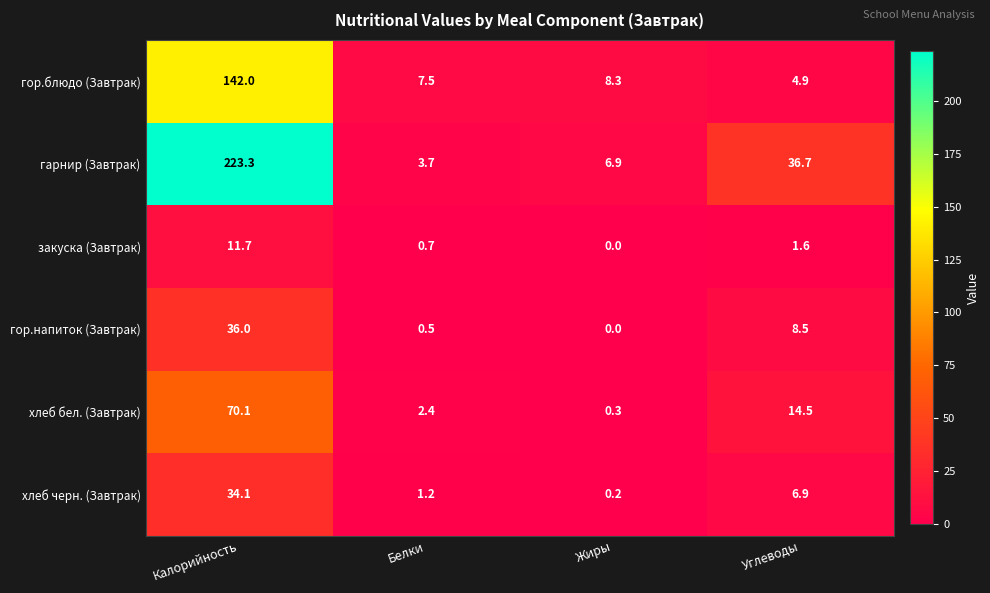

What is the average value of the закуска (Завтрак) series?

3.5